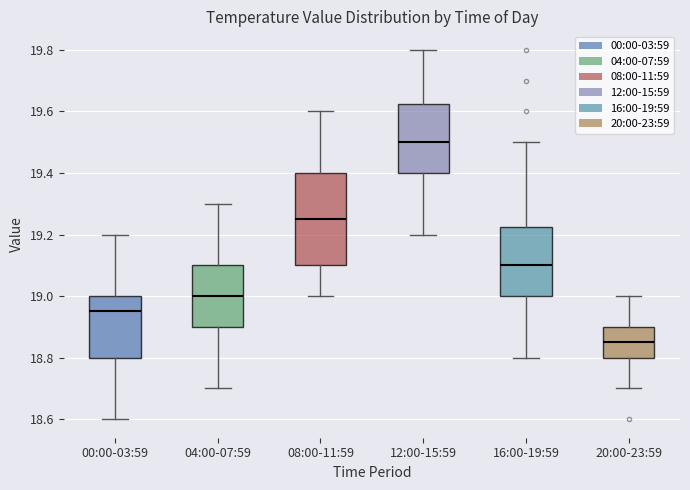

Comparing the boxes themselves (not the whiskers), which one is the tallest?

08:00-11:59